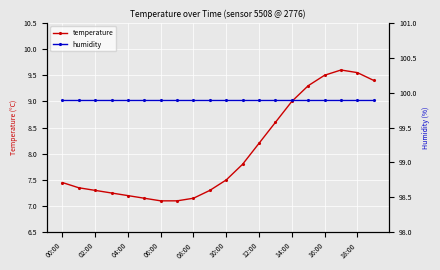

True or false: humidity and temperature cross at least once.

False